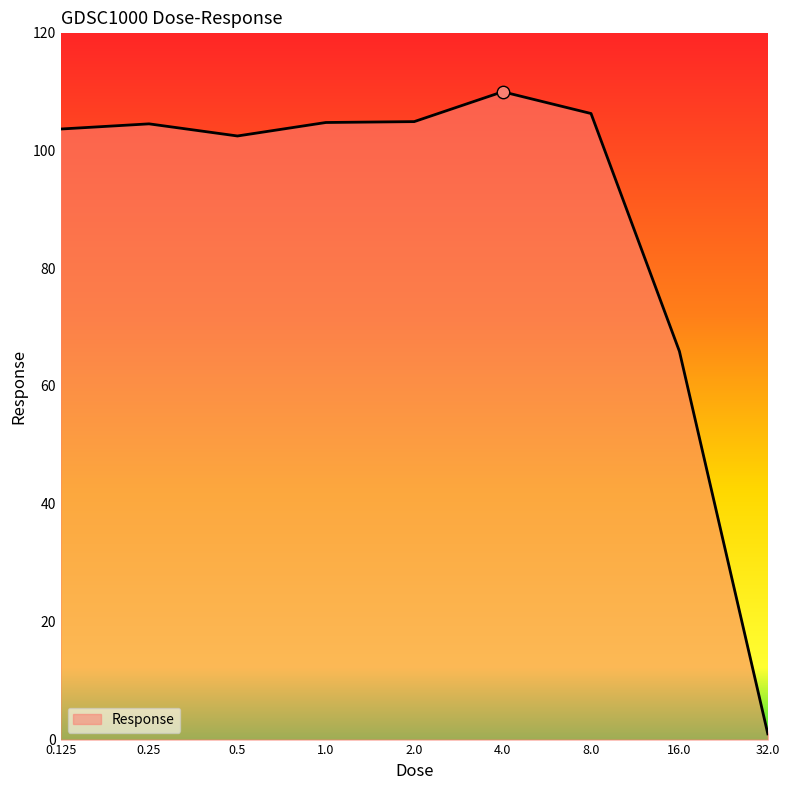

What is the greatest value displayed?

109.9